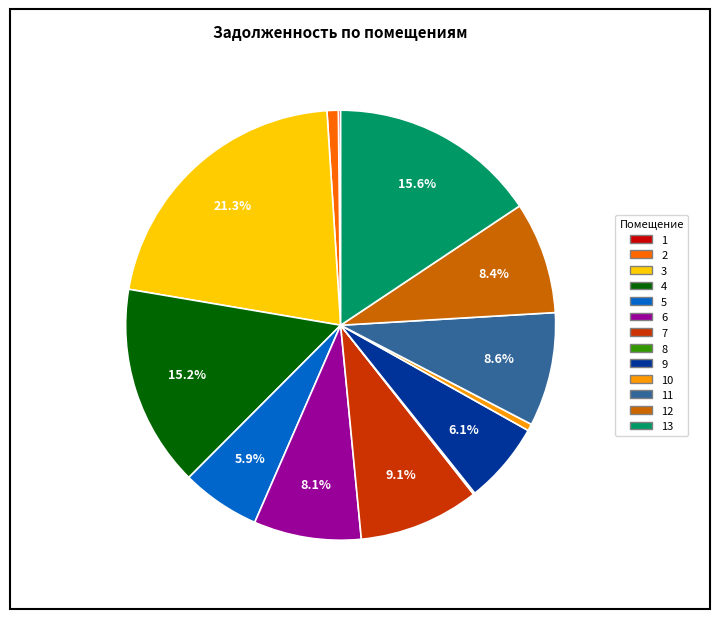

Is there any slice that represents more than half of the pie?

No